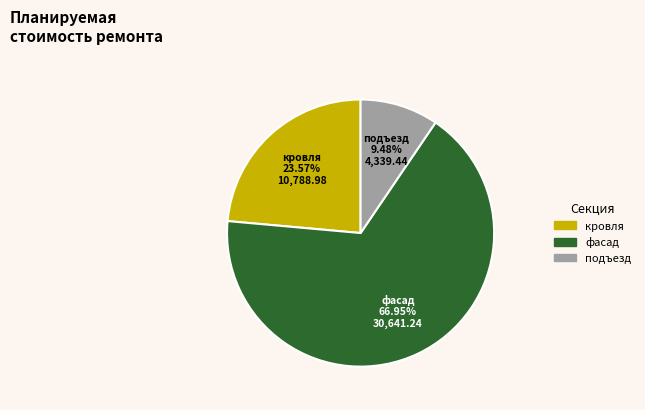

Is the sum of кровля and подъезд greater than half?

No